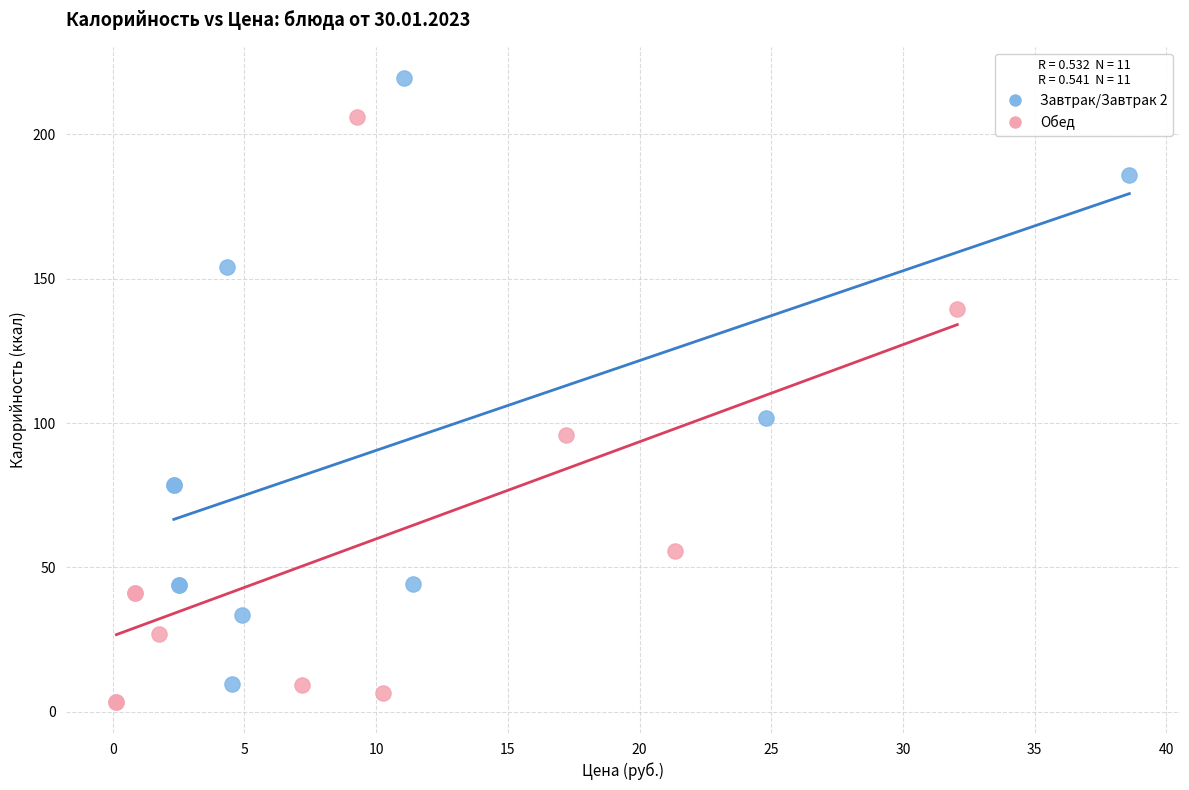

Which series reaches the maximum Y coordinate?

Завтрак/Завтрак 2